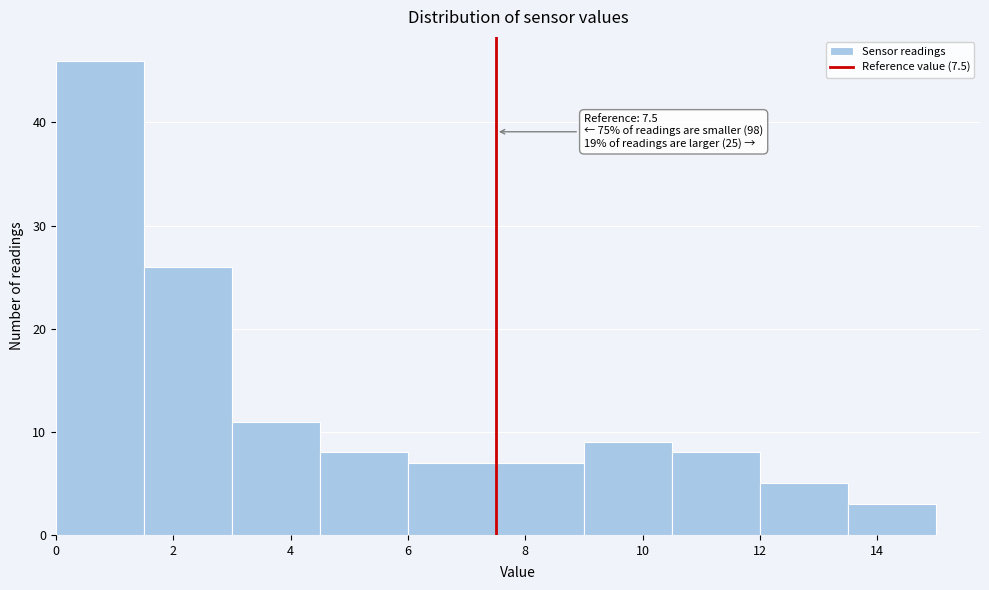

Which range on the x-axis has the tallest bar?

0.0 to 1.5